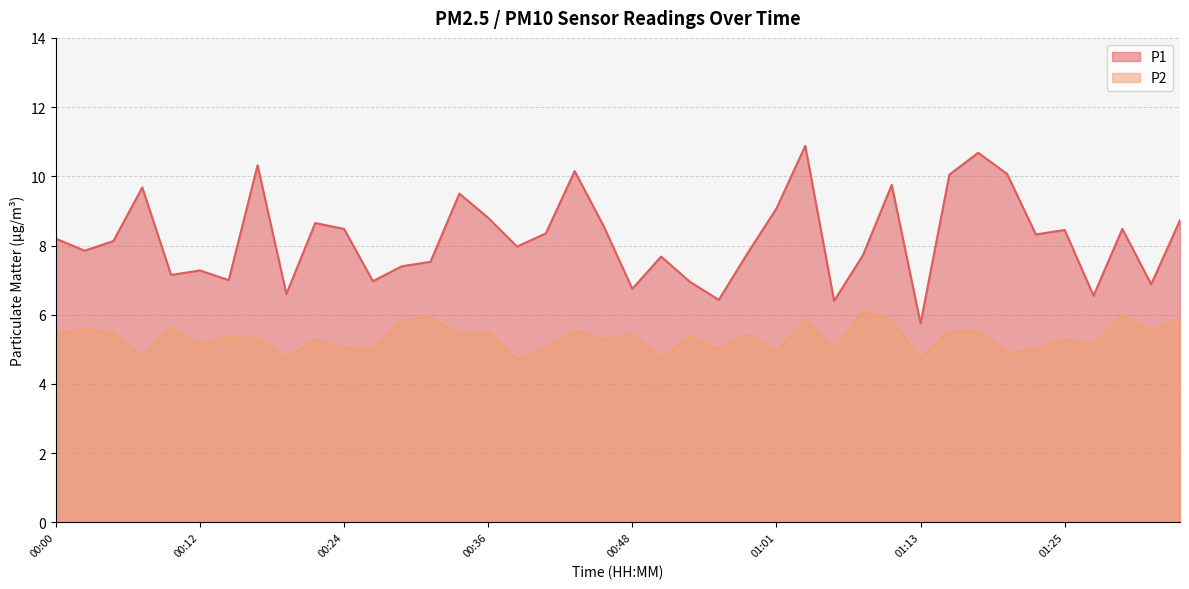

The value of P2 at 00:44 is 3.0. True or false?

False